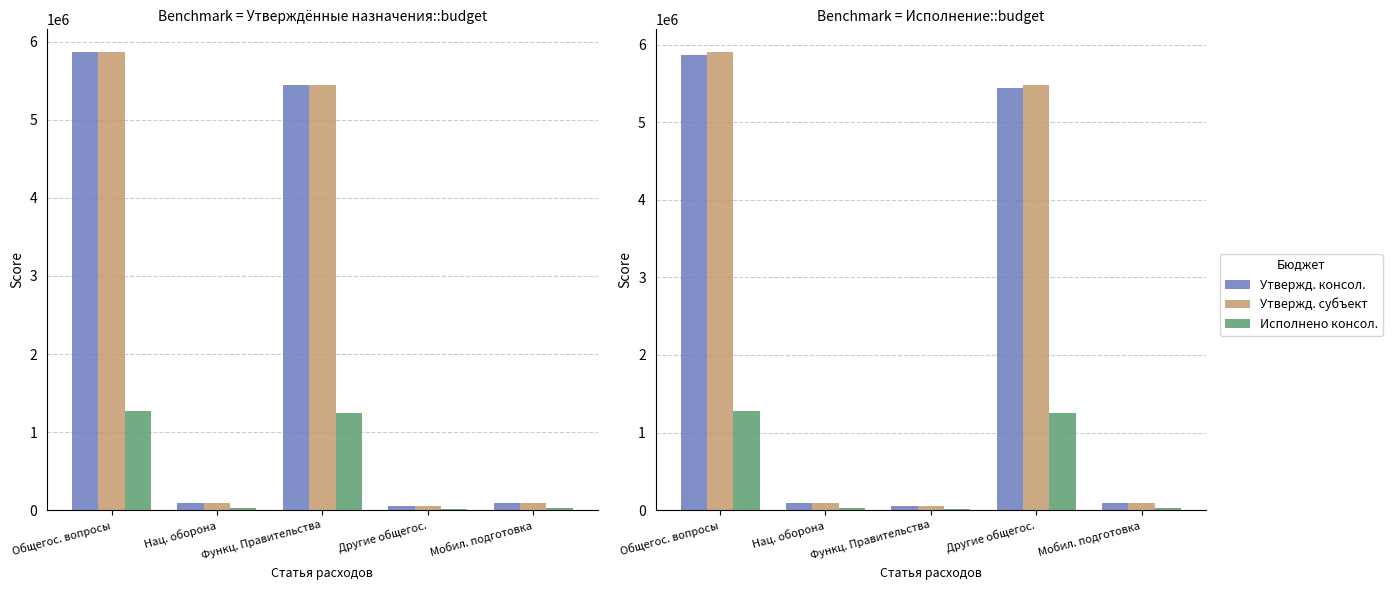

List the labels in order of Утвержд. бюджет субъекта value, largest first.

Общегос. вопросы, Другие общегос., Нац. оборона, Мобил. подготовка, Функц. Правительства